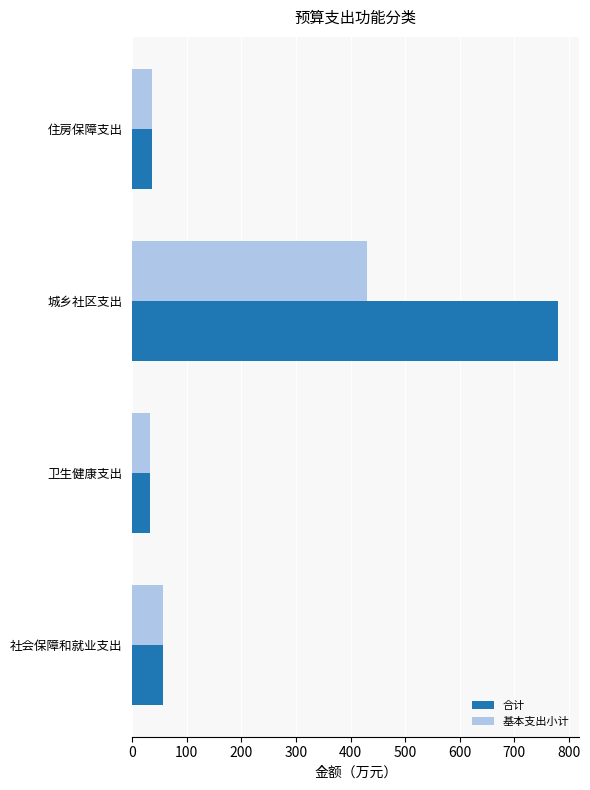

Which series has the widest spread of values?

合计